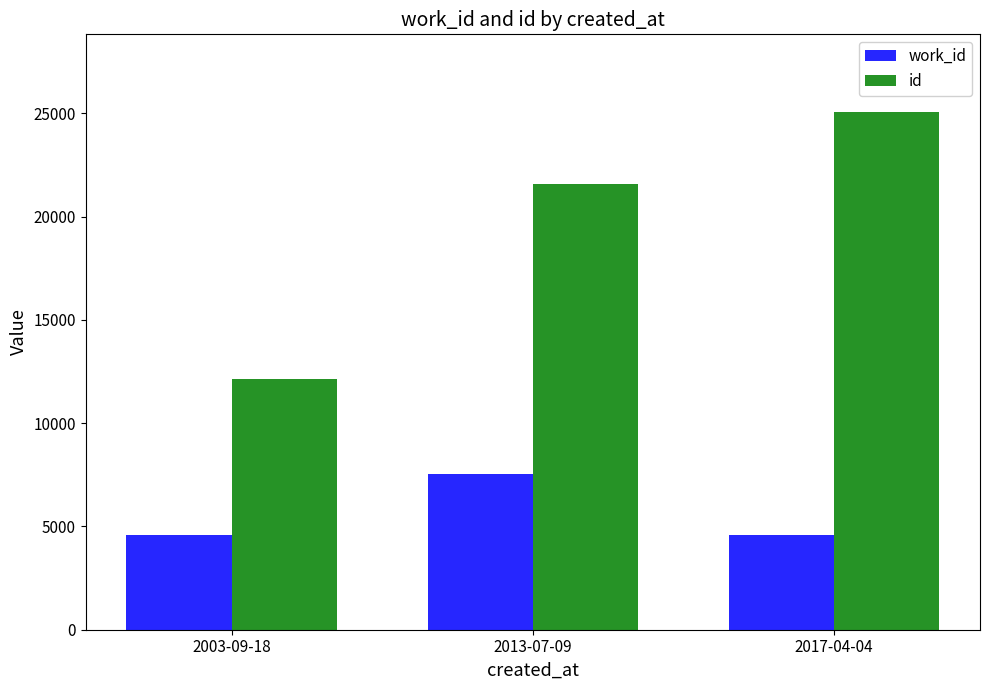

Reading left to right, extract all data points from this chart.

work_id: 4610	7520	4610
id: 12134	21574	25069